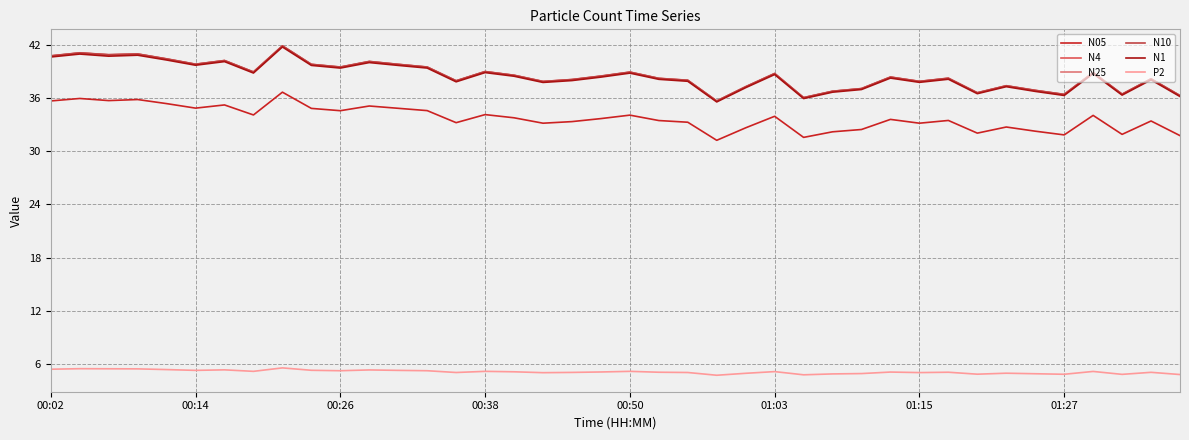

True or false: N25 and P2 intersect in this chart.

False